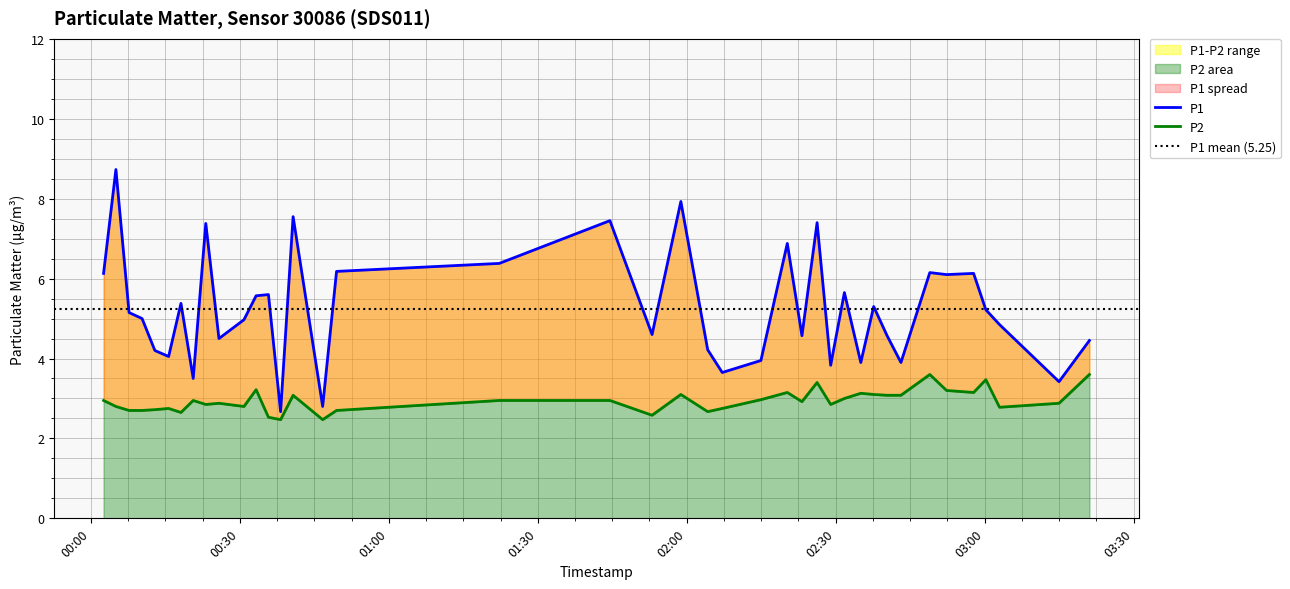

At 2022-08-11T00:30:50, list the series in order from largest to smallest.

P1, P2